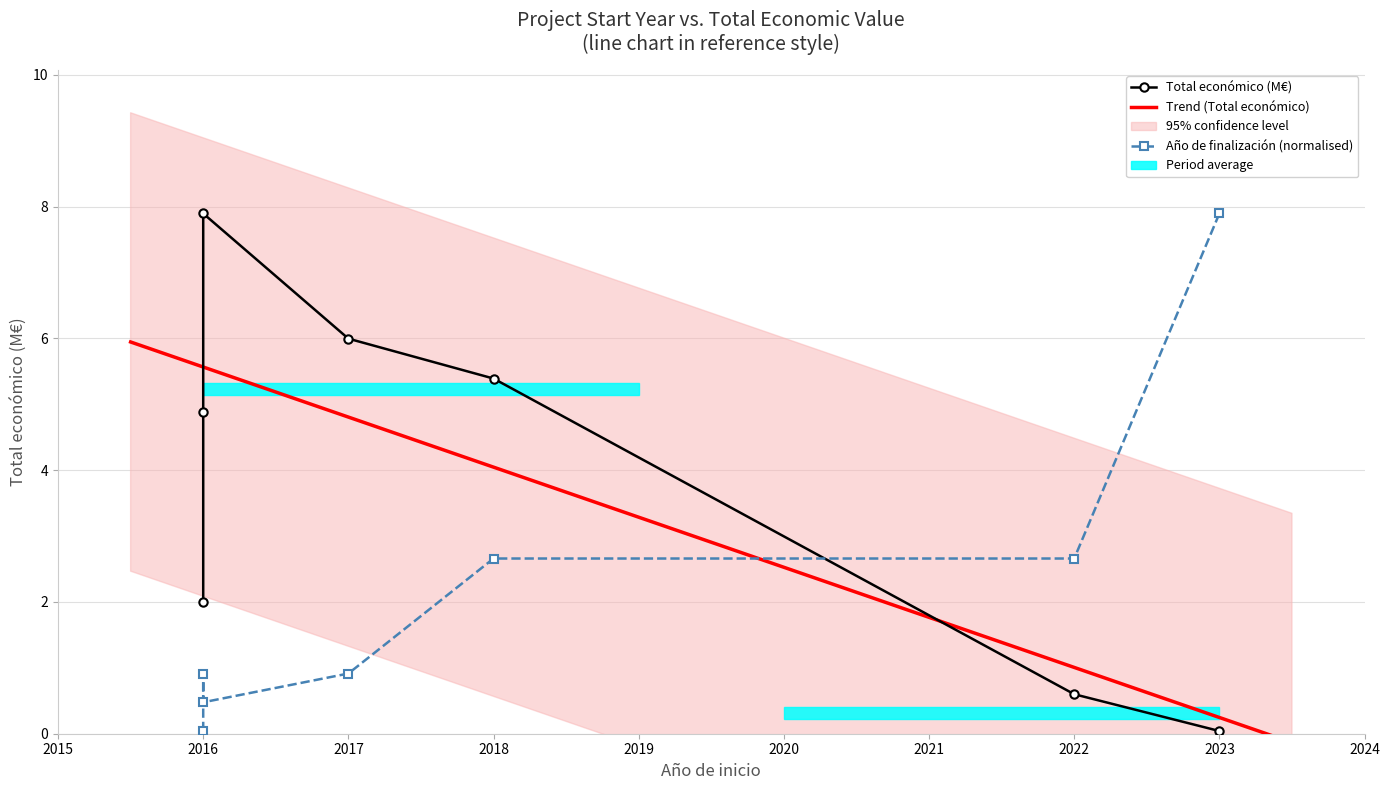

Which has a higher value, 2023 or 2016?

2023